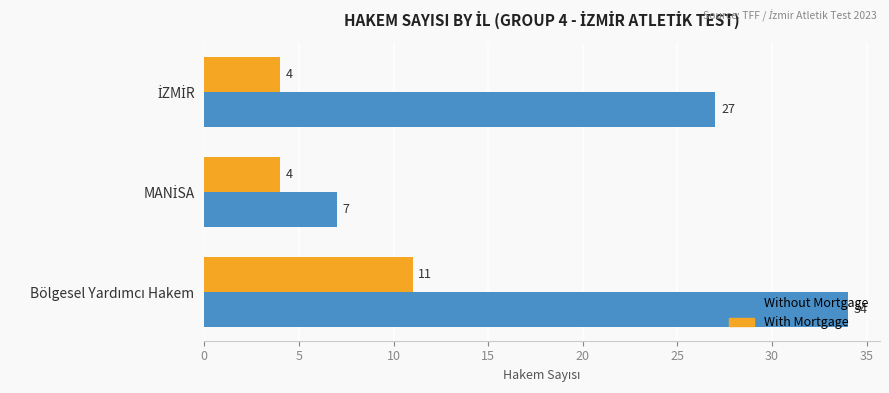

Which series has the largest range (max minus min)?

Without Mortgage